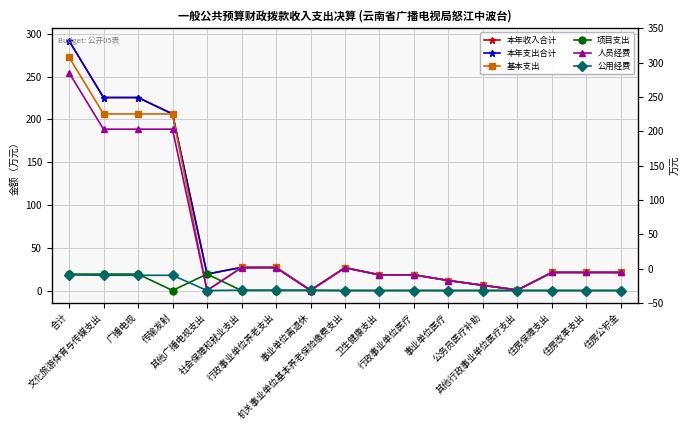

Rank the series by their maximum value, from lowest to highest.

公用经费, 项目支出, 人员经费, 基本支出, 本年收入合计, 本年支出合计